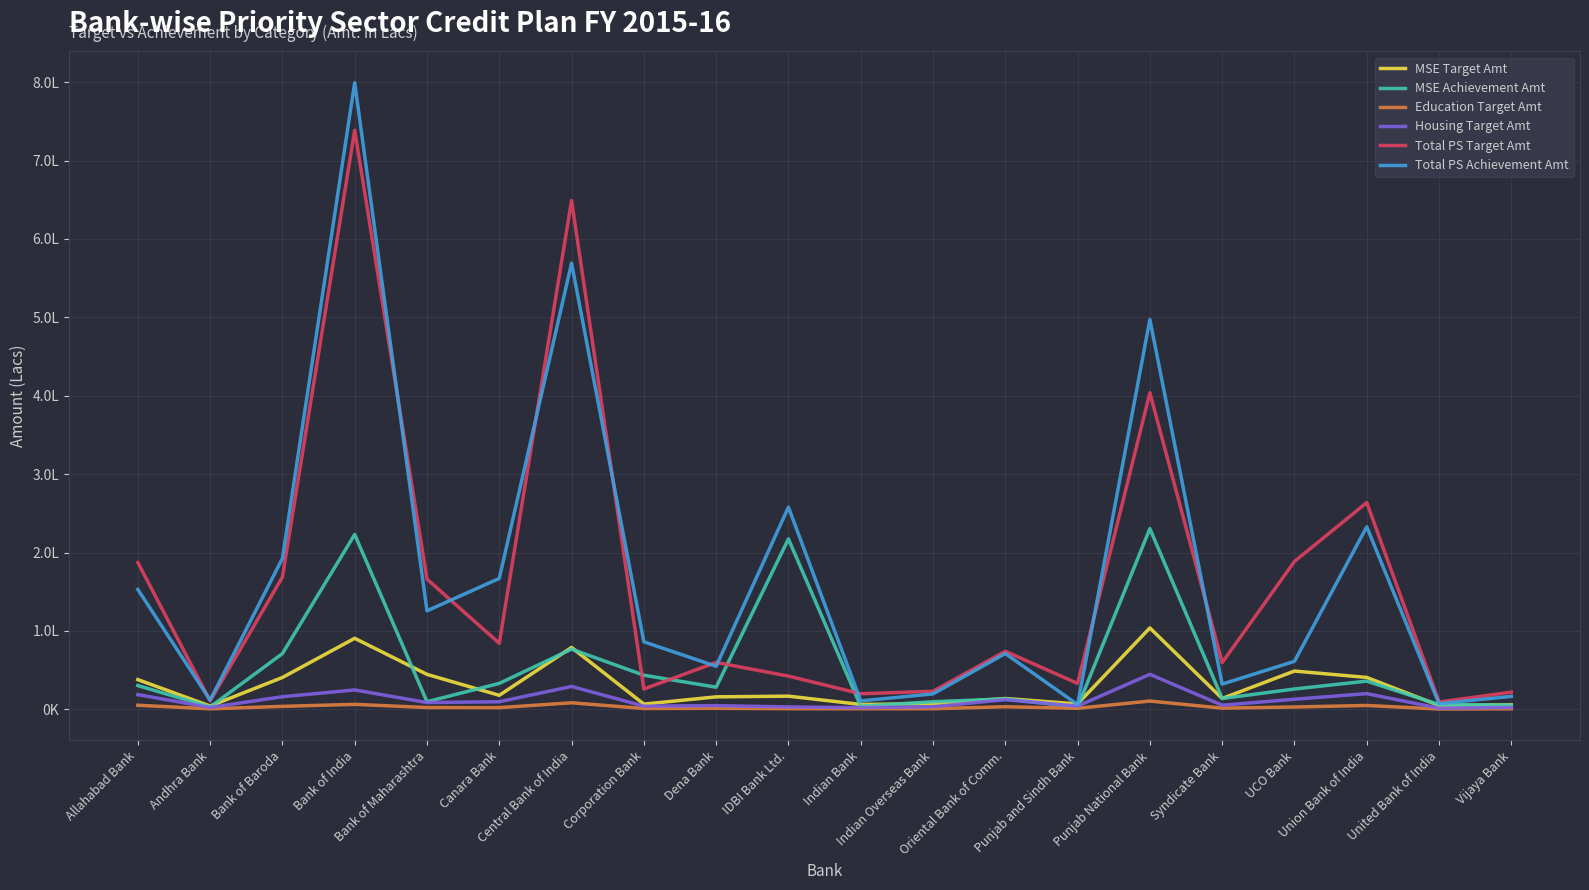

What are all the series names shown in the legend?

MSE Target Amt, MSE Achievement Amt, Education Target Amt, Housing Target Amt, Total PS Target Amt, Total PS Achievement Amt